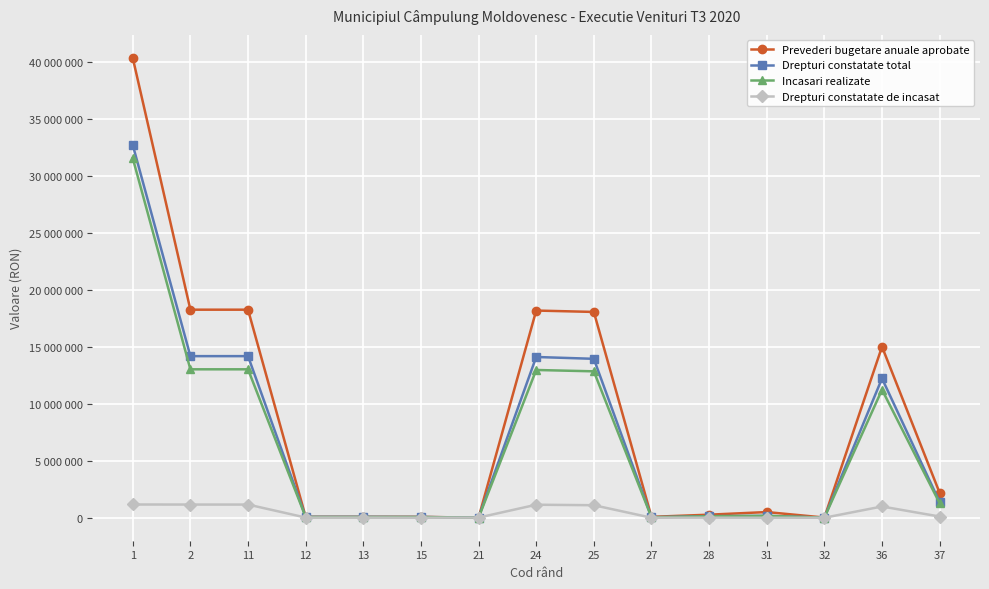

Between 11 and 31, which is larger?

11